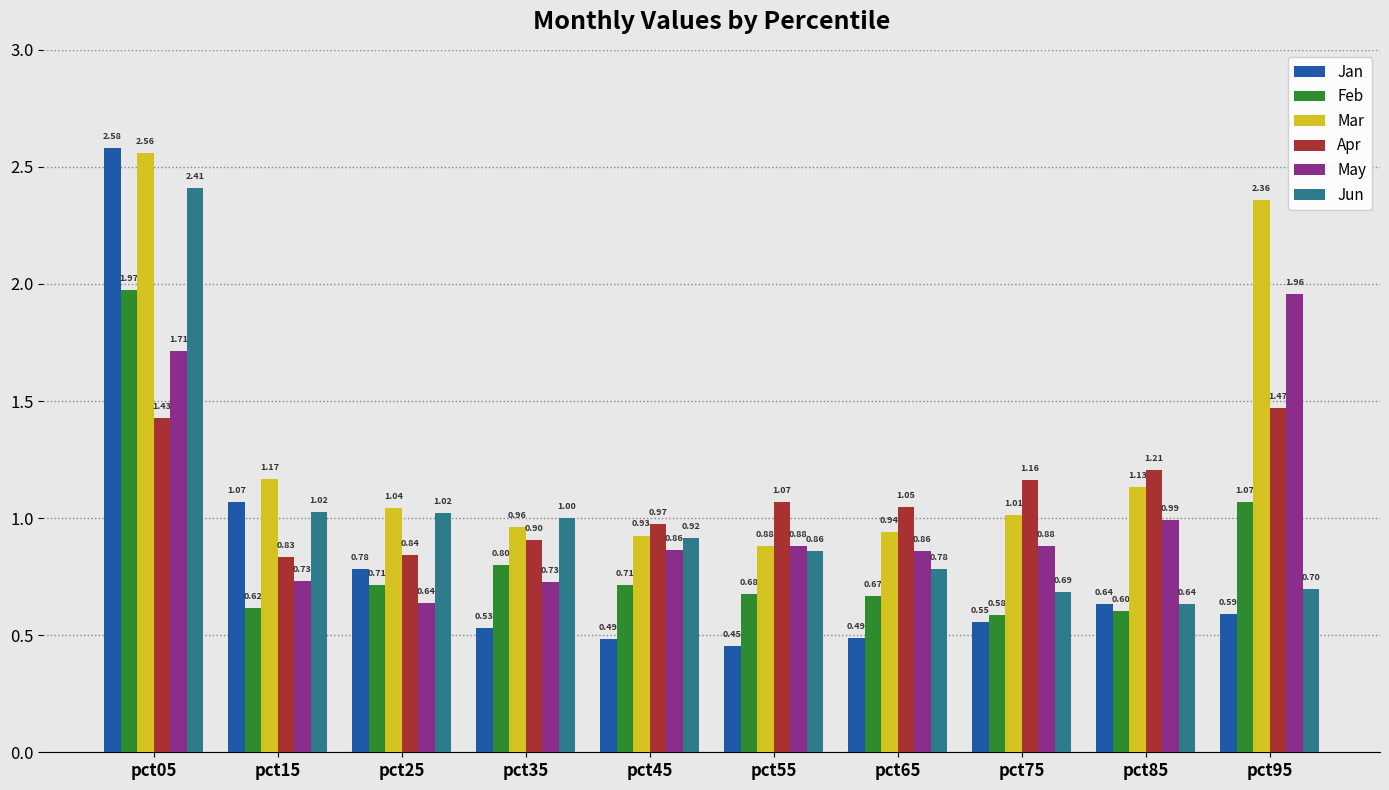

What is the difference between the Apr values at pct05 and pct55?

0.4